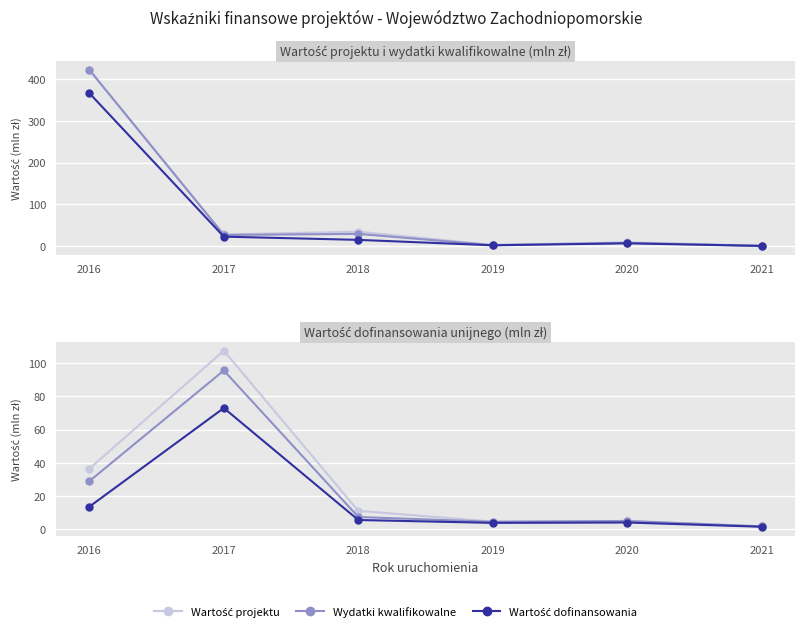

Which series has the largest range (max minus min)?

Wydatki kwalifikowalne (seria 1)